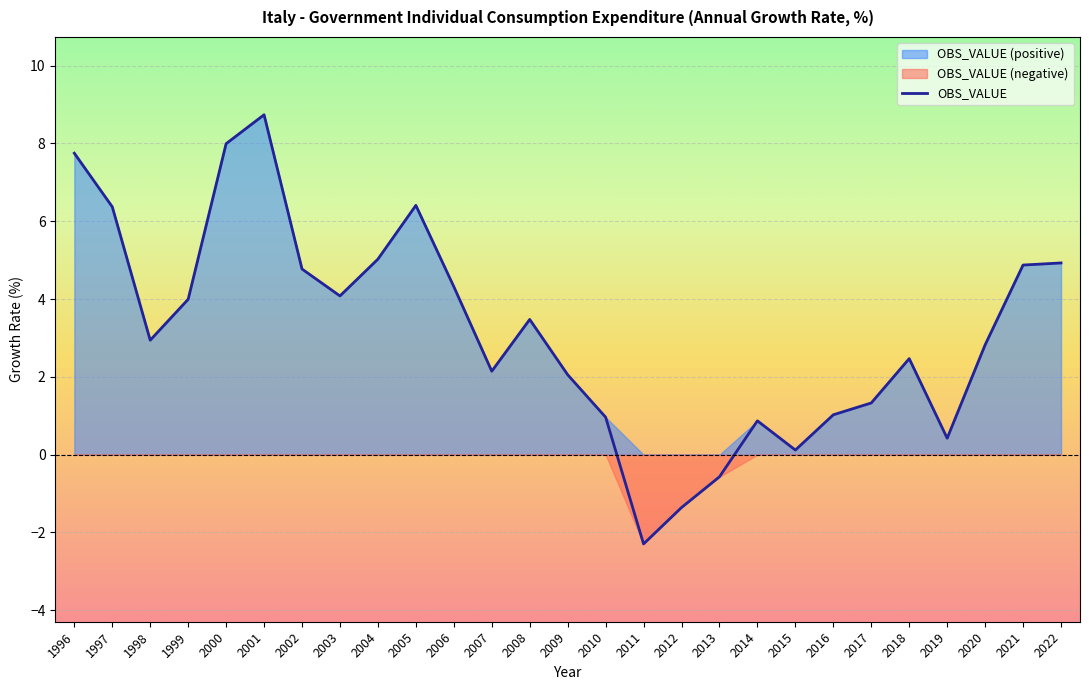

True or false: the data has more than 2 interior local peaks.

True